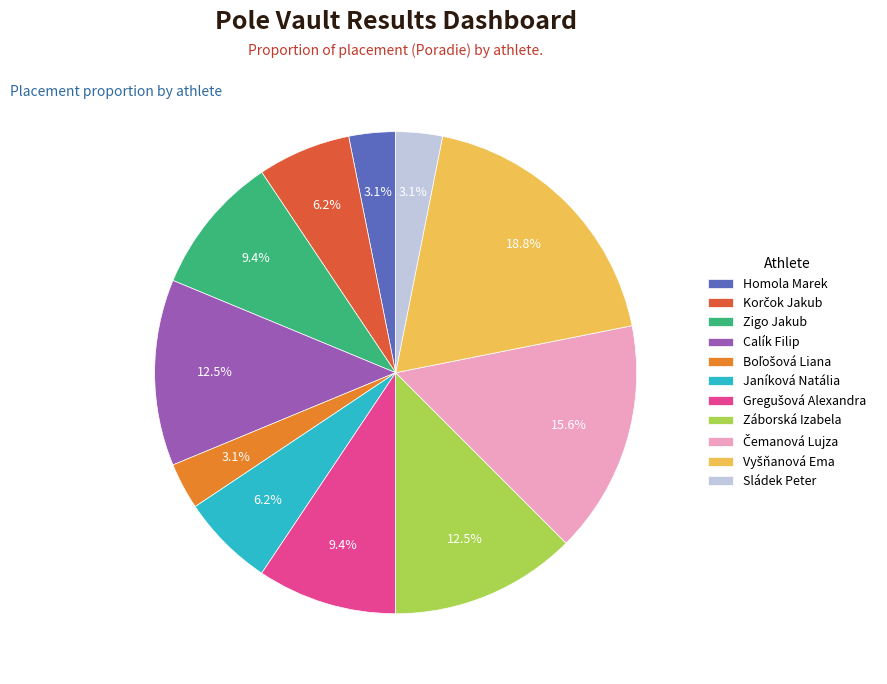

What is the total percentage of Záborská Izabela and Calík Filip?

25.0%